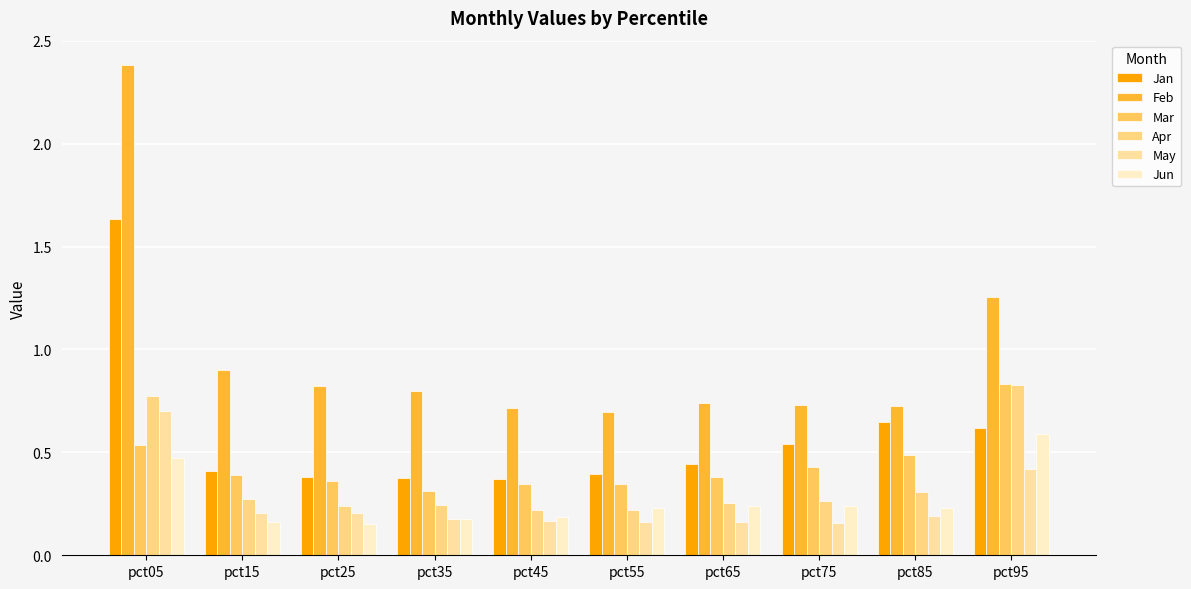

At pct05, list the series in order from smallest to largest.

Jun, Mar, May, Apr, Jan, Feb